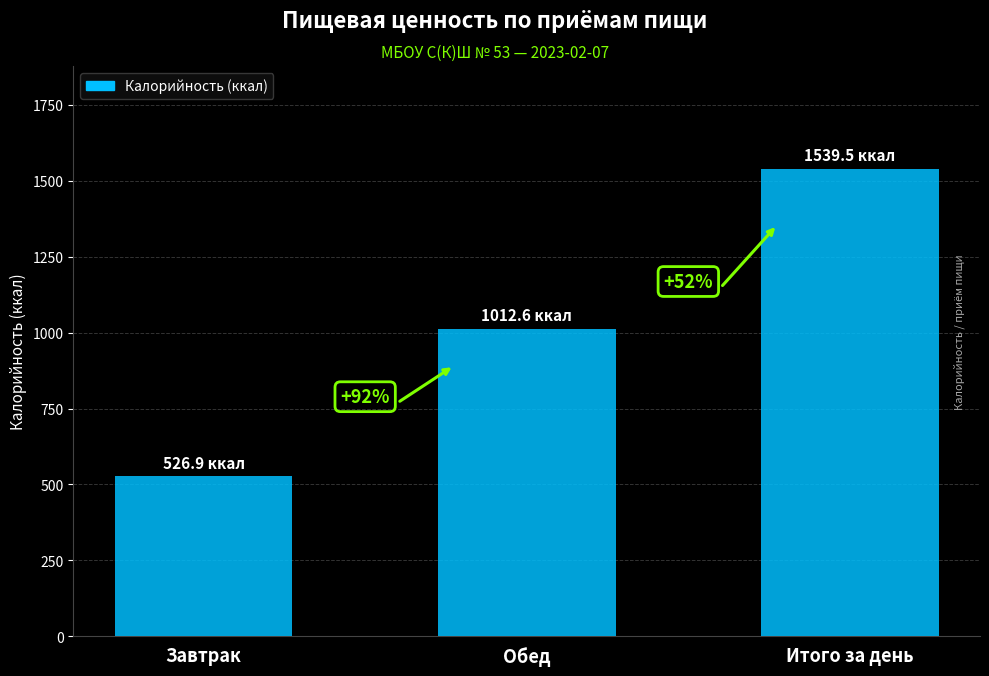

What is the ratio of the value at Итого за день to the value at Завтрак?

2.9